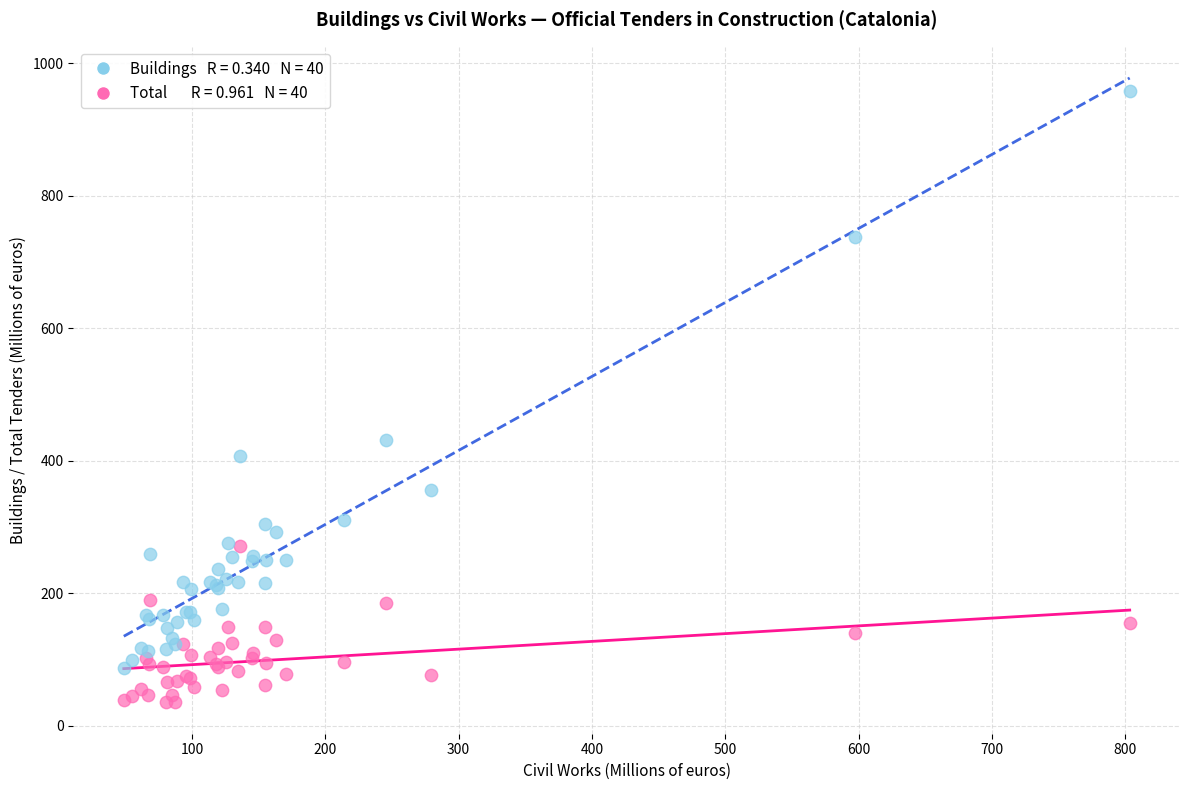

Across all series, what Y value is closest to 496?

430.9